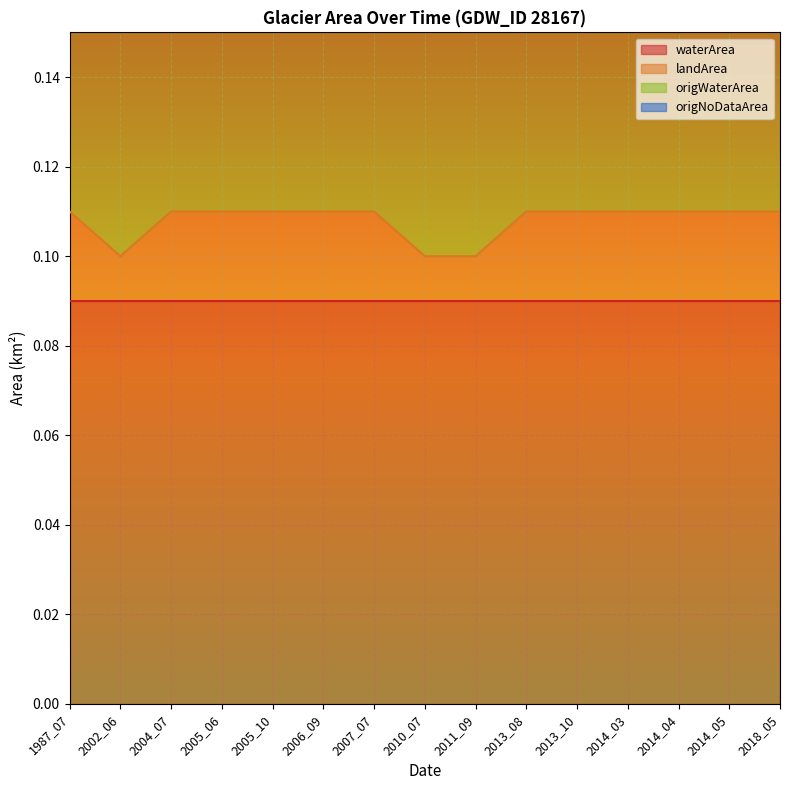

True or false: origWaterArea and waterArea cross at least once.

False